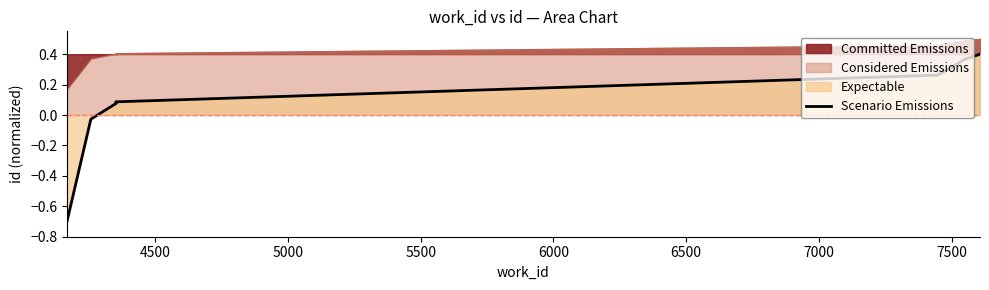

Reading left to right, transcribe all the data shown in this chart.

-0.7	-0.0	0.1	0.1	0.3	0.3	0.4	0.4	0.4	0.4